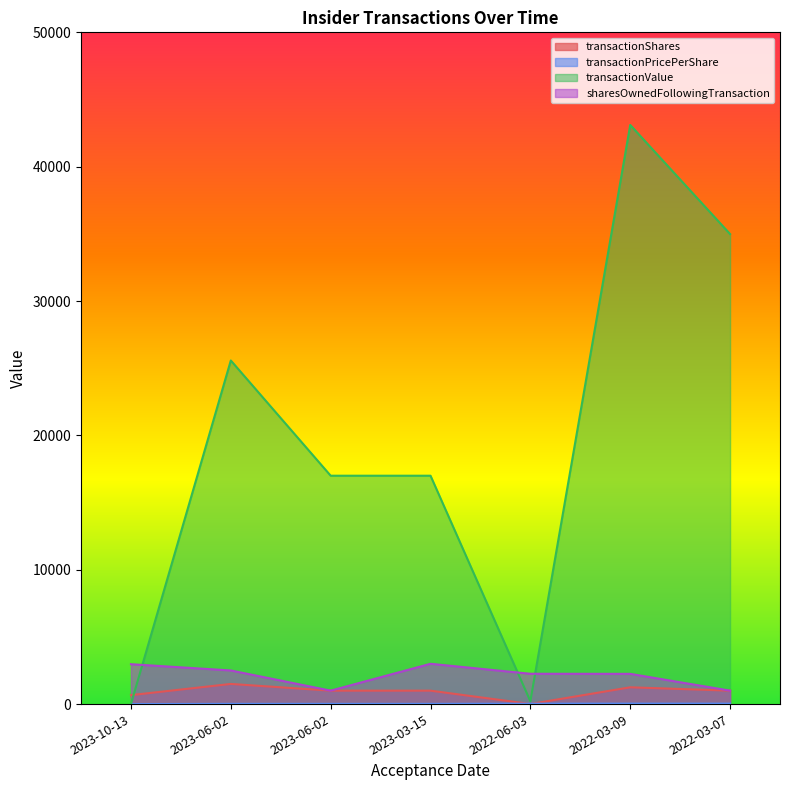

Which category has the lowest value across all series?

2023-10-13